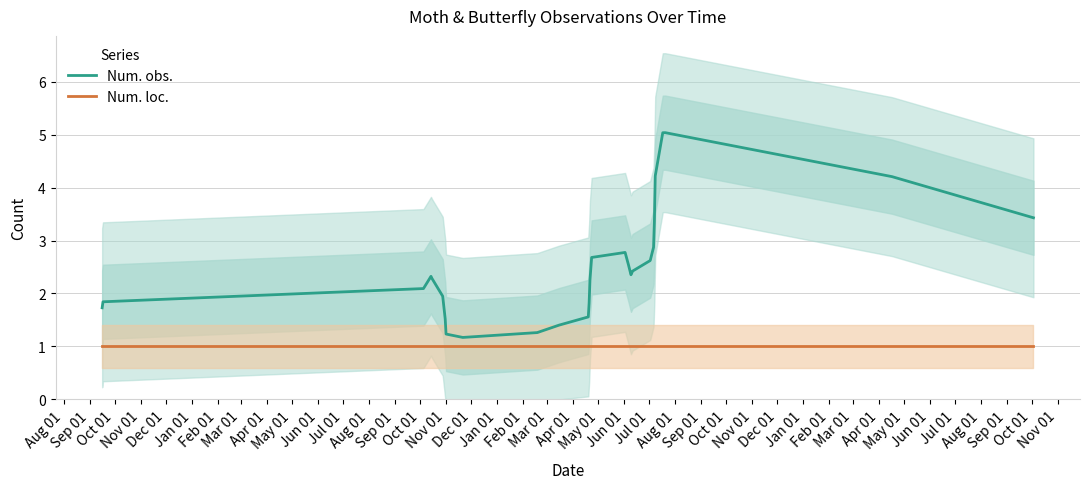

Rank the series by their maximum value, from lowest to highest.

Num. loc., Num. obs.